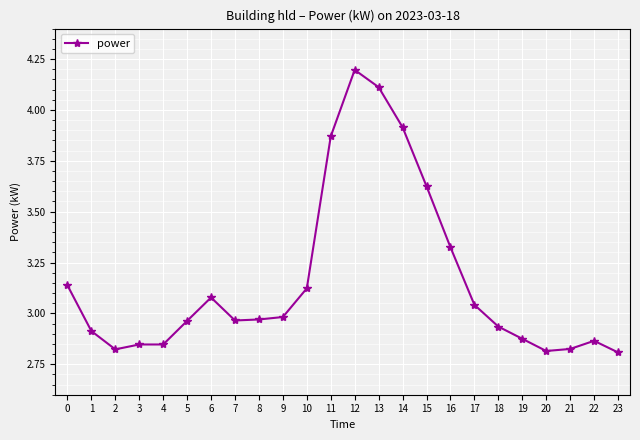

True or false: the data shows 3.0 at 7.

True